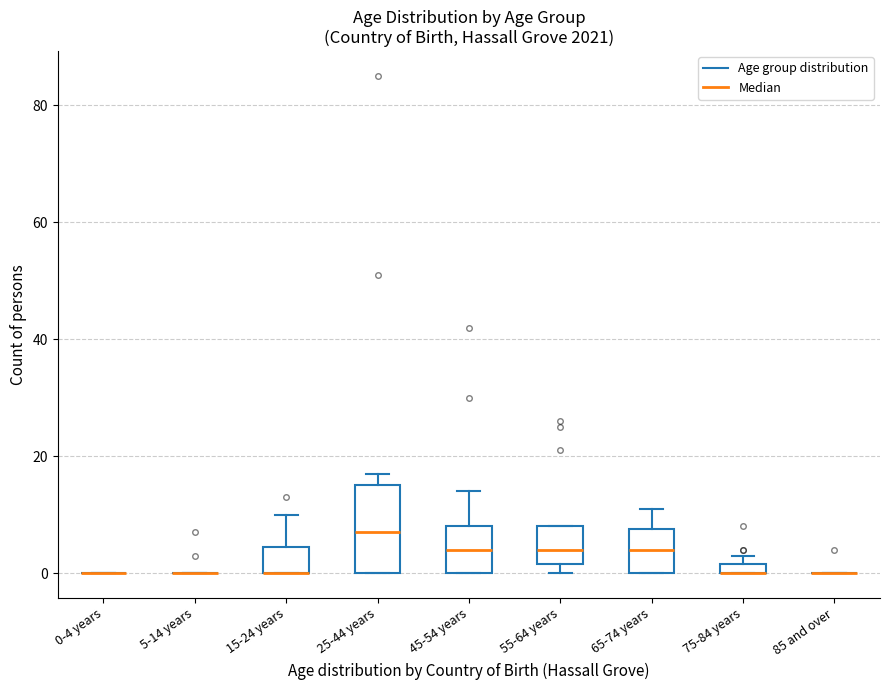

Which box is the tallest, from its lower edge to its upper edge?

25-44 years